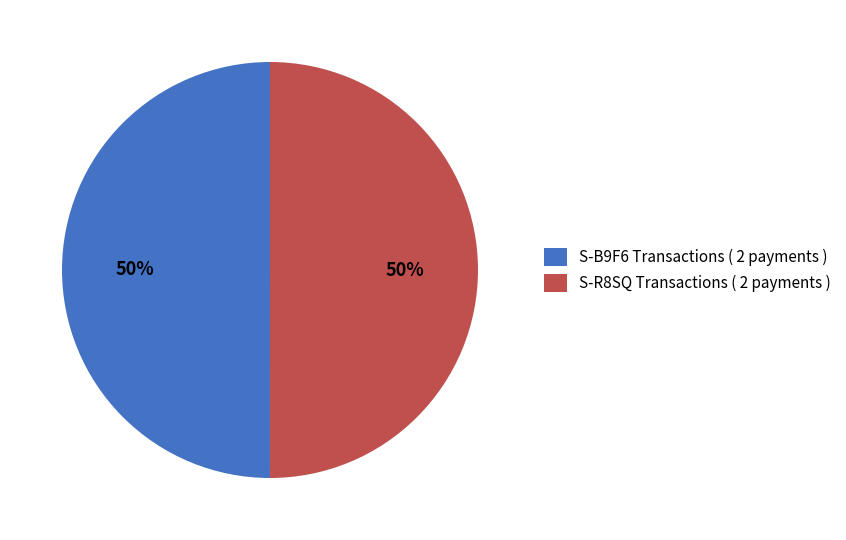

To the nearest percent, what is the combined percentage of S-B9F6 Transactions ( 2 payments ) and S-R8SQ Transactions ( 2 payments )?

100%